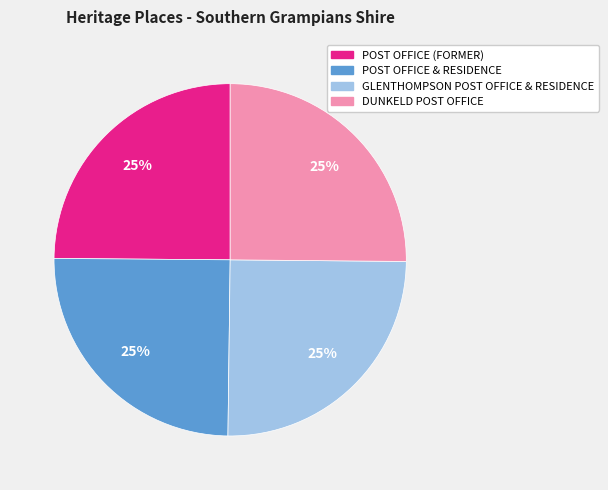

To the nearest percent, what percentage of the pie is POST OFFICE & RESIDENCE?

25%